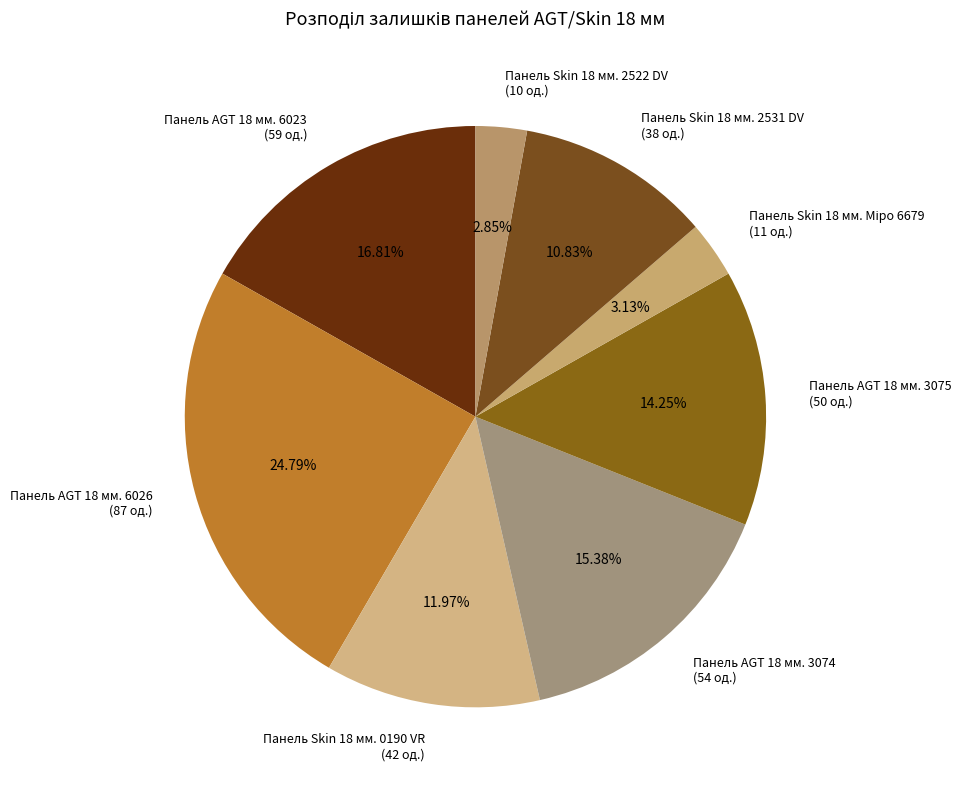

To the nearest percent, what is the difference between the Панель AGT 18 мм. 6026 and Панель Skin 18 мм. 2531 DV slice percentages?

14%